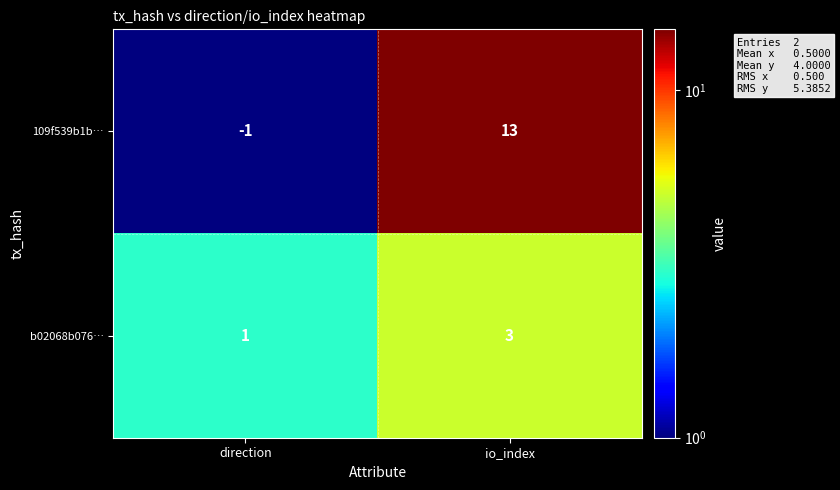

Reading left to right, extract all data points from this chart.

109f539b1b…: direction=-1	io_index=13
b02068b076…: direction=1	io_index=3